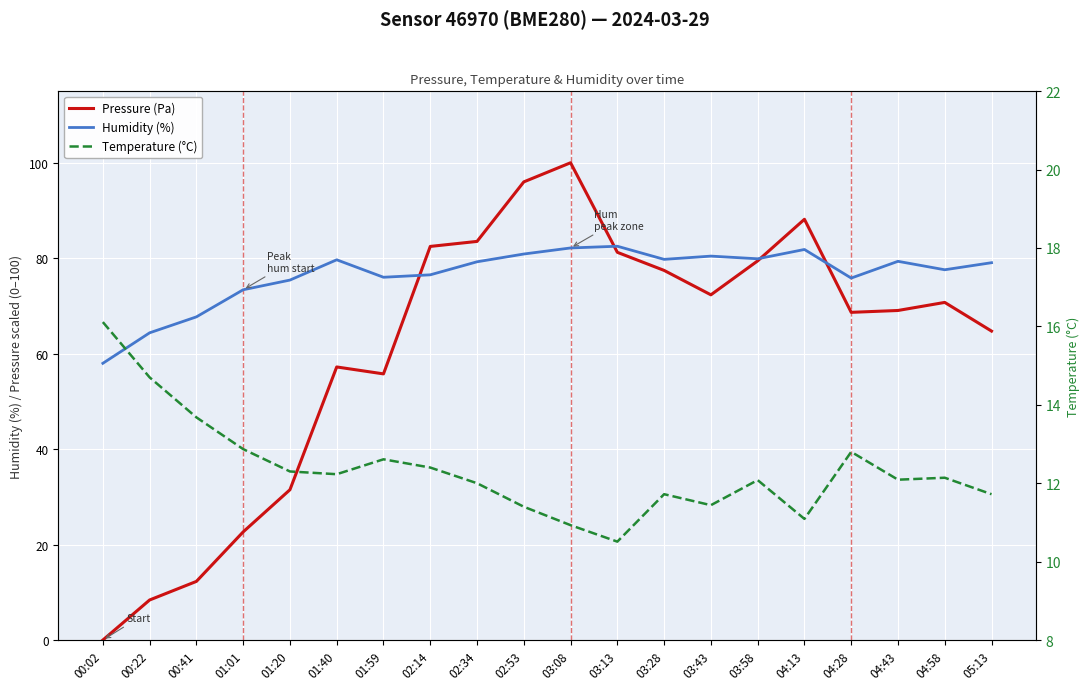

Which has a higher value, 03:58 or 04:28?

03:58